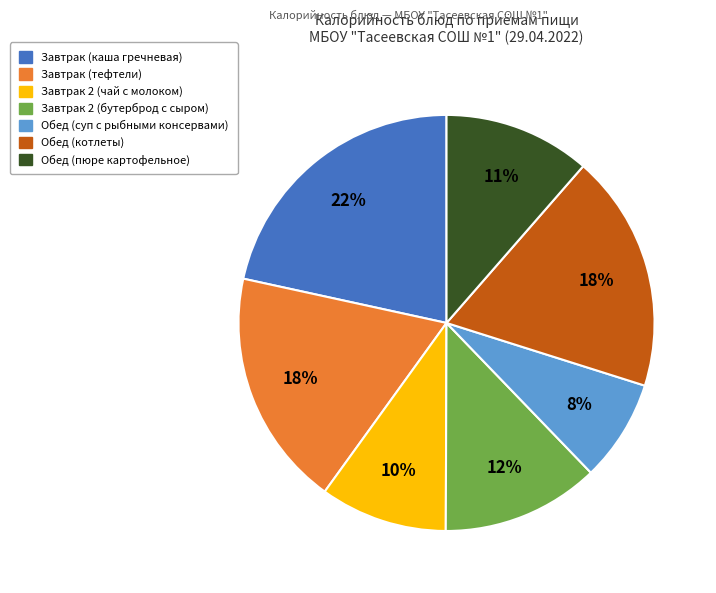

Count the number of slices in the pie.

7